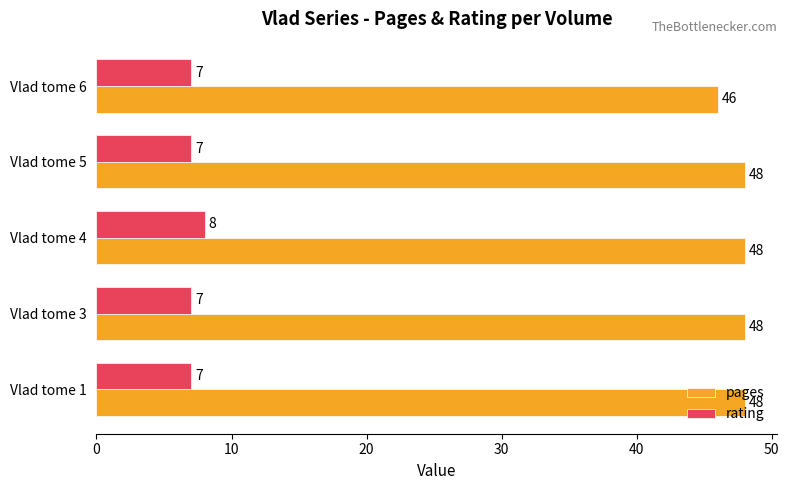

What is the difference between the highest and lowest values at Vlad tome 3?

41